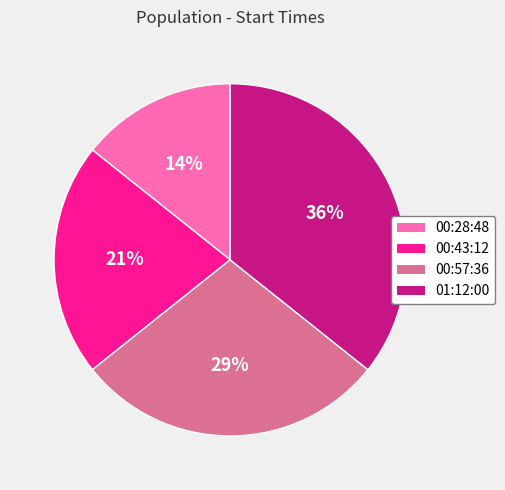

Which has a higher value, 00:57:36 or 00:43:12?

00:57:36